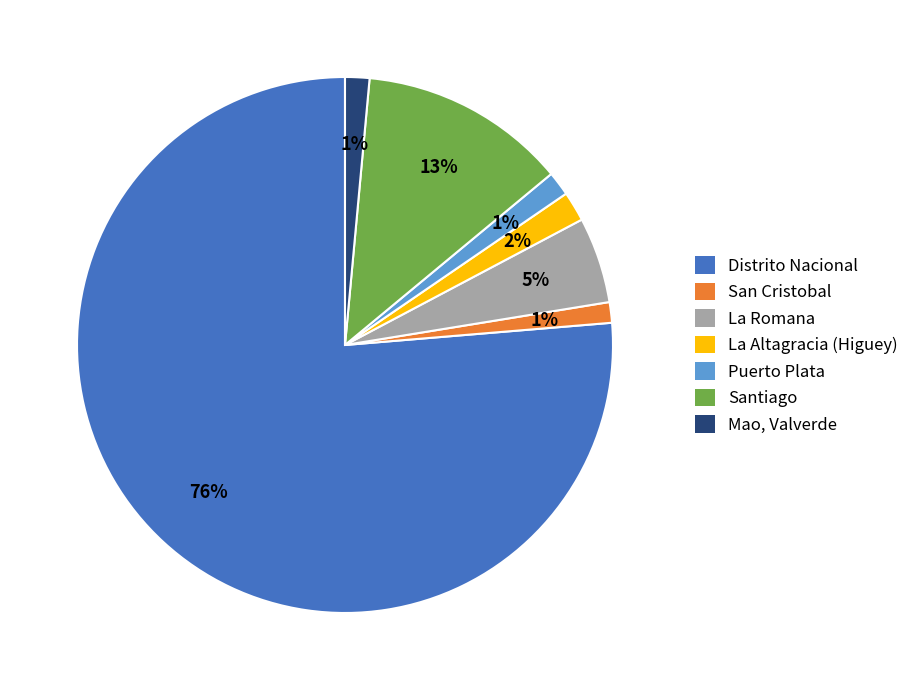

Which slice is the largest?

Distrito Nacional